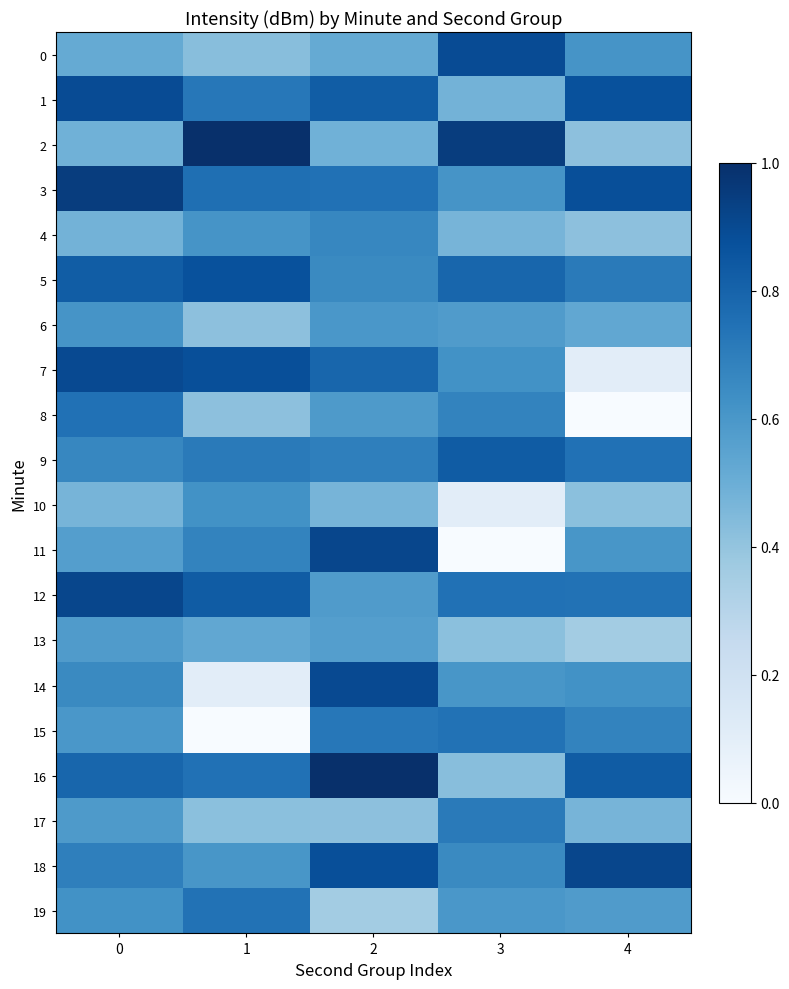

List the series in order of their peak value, highest first.

row_2, row_16, row_3, row_11, row_12, row_18, row_7, row_14, row_0, row_1, row_5, row_9, row_8, row_15, row_19, row_17, row_4, row_10, row_6, row_13